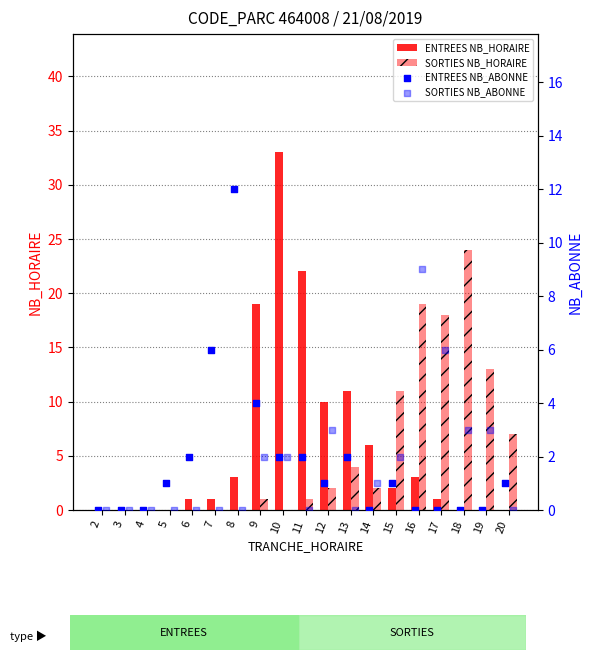

At how many categories does at least one series exceed 32?

1